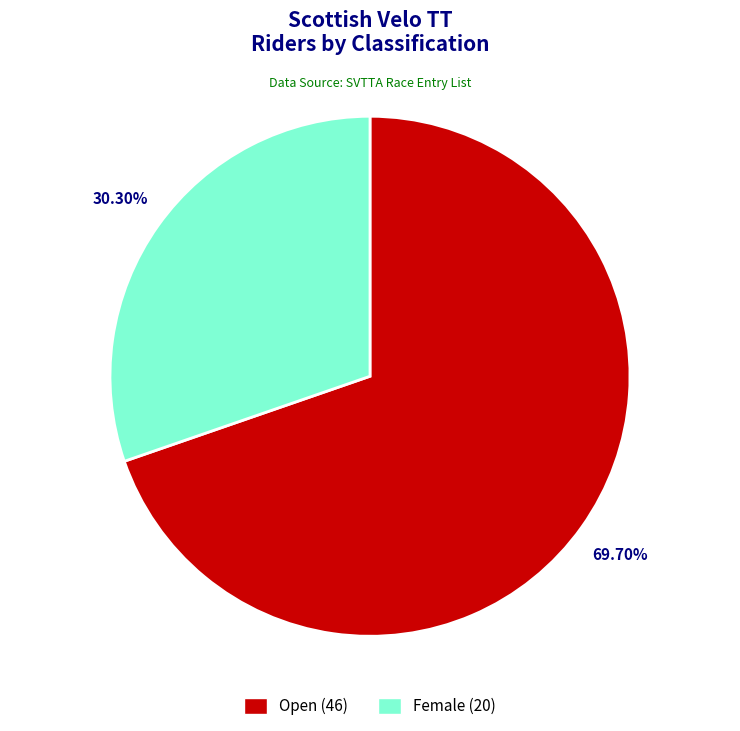

Which has a higher value, Female or Open?

Open